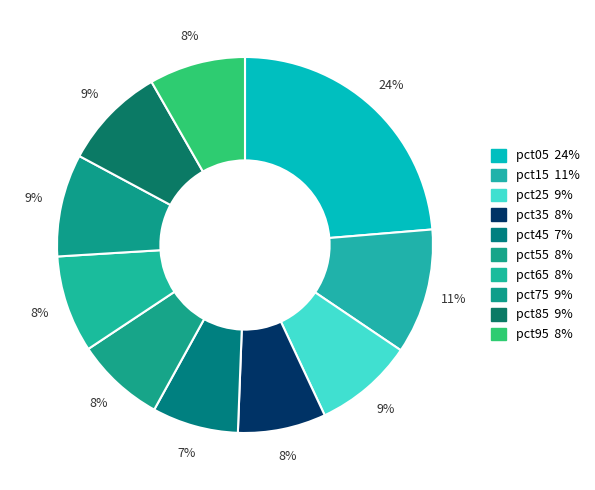

Which has a higher value, pct35 or pct95?

pct95